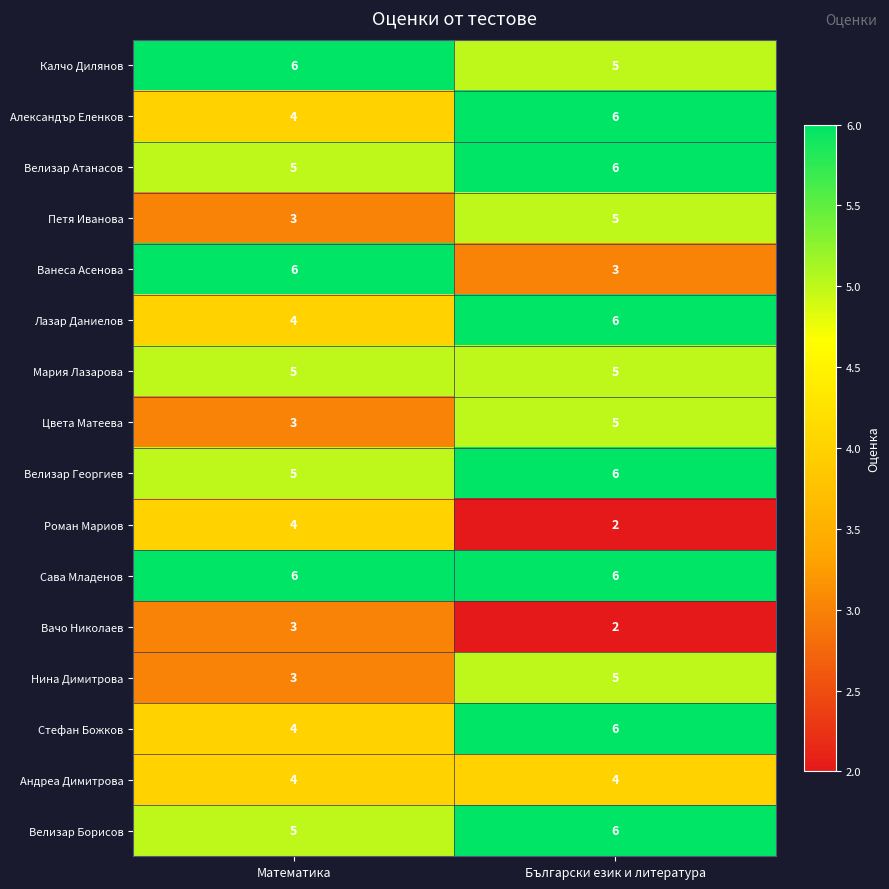

What is the maximum value for Александър Еленков?

6